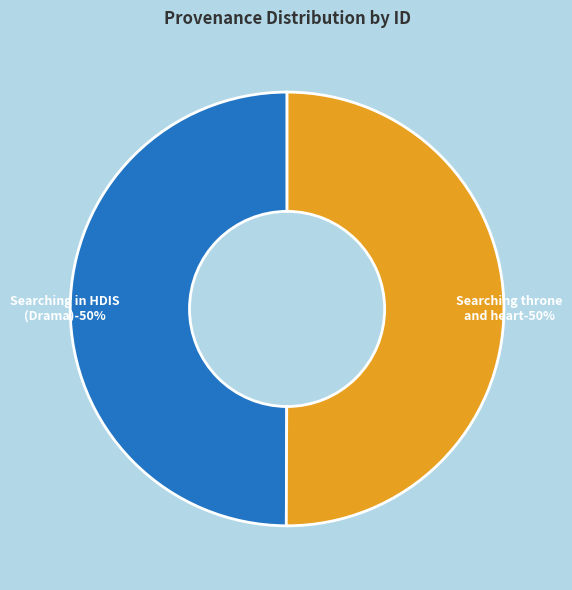

True or false: Searching in HDIS (Drama) accounts for 64% of the total.

False